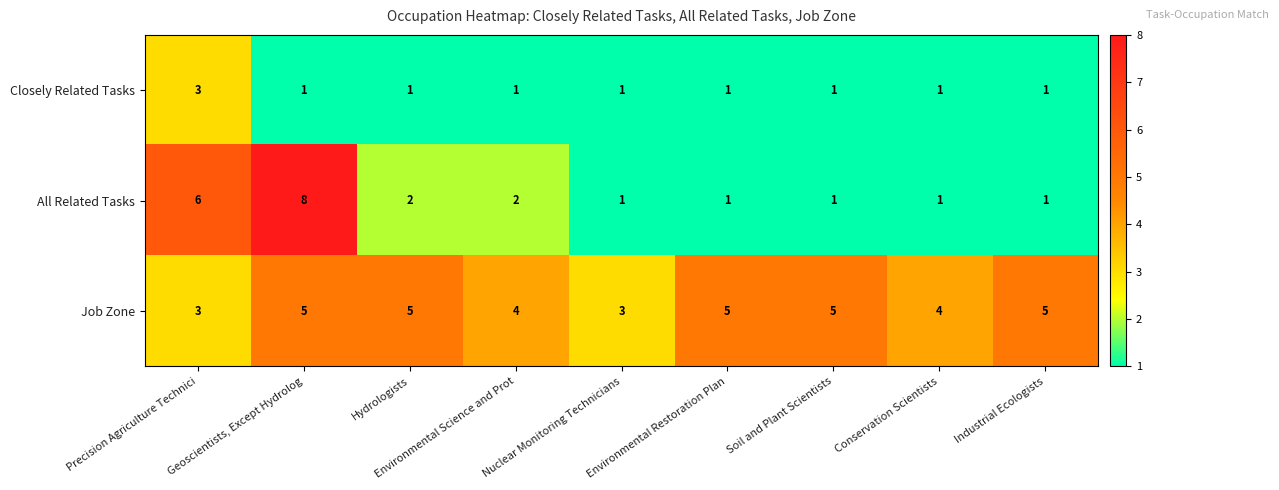

At which category is the sum across all series the highest?

Geoscientists, Except Hydrolog